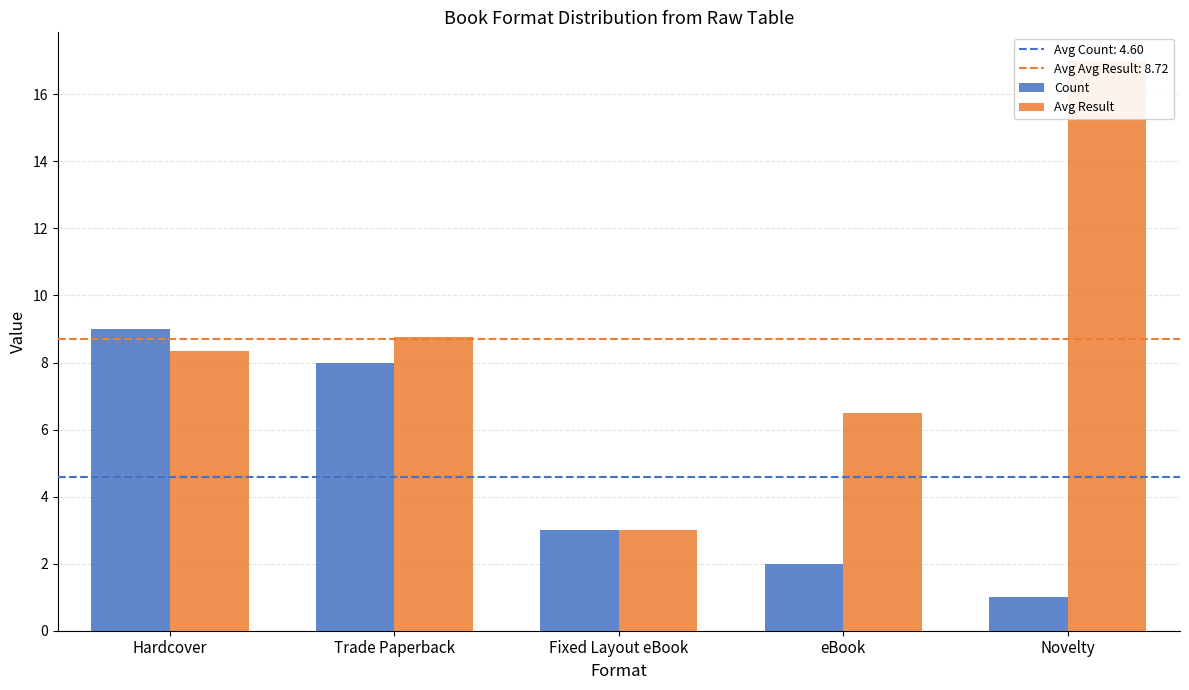

What position from the left is eBook?

4